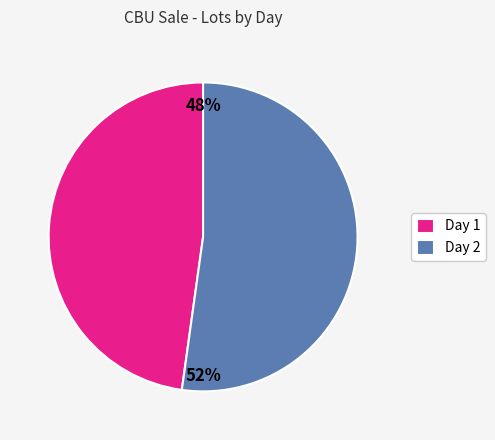

To the nearest percent, what is the difference between the largest and smallest slice percentages?

4%